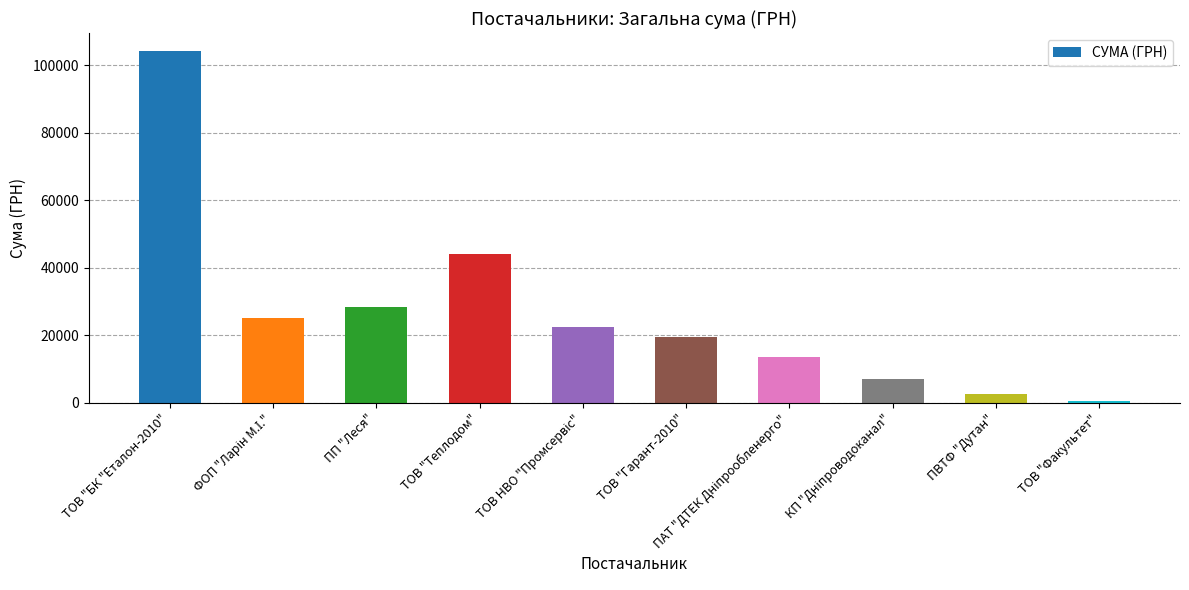

At which label does the data first exceed 22443?

ТОВ "БК "Еталон-2010"